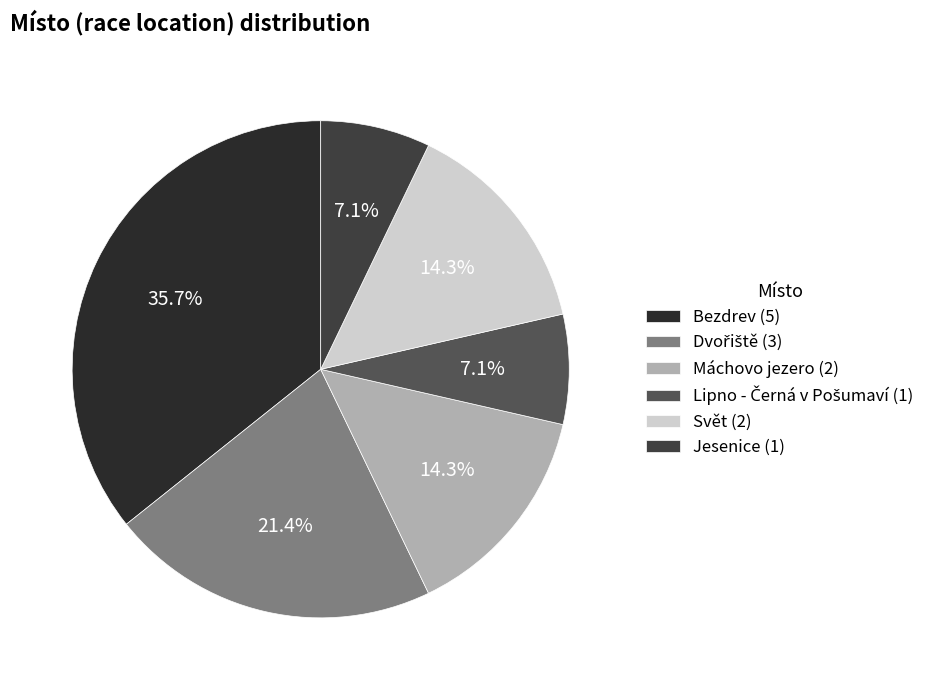

The Bezdrev slice represents 42% of the pie. True or false?

False